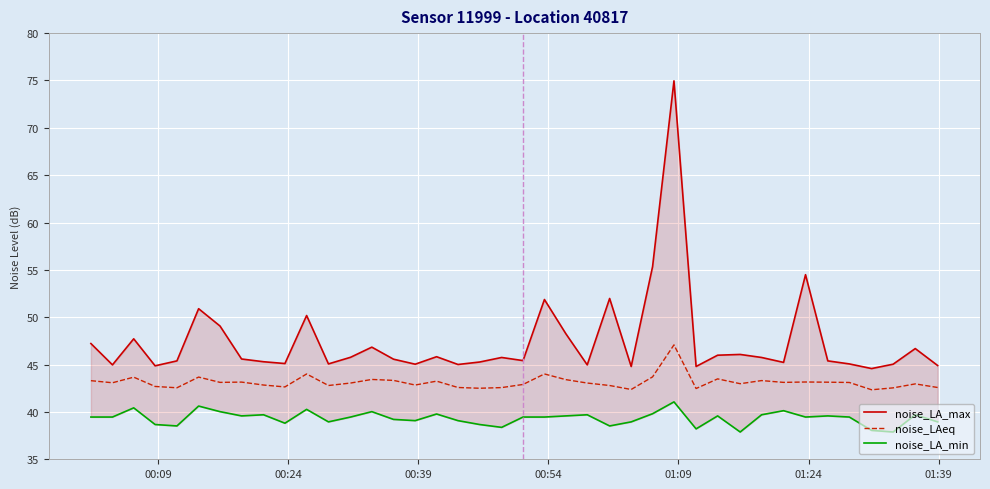

True or false: noise_LAeq and noise_LA_min intersect in this chart.

False